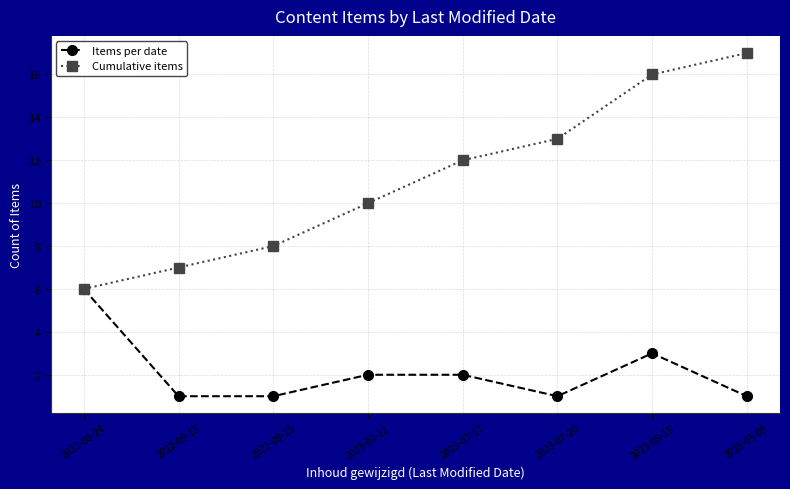

What is the label of the 5th point from the left?

2023-07-17